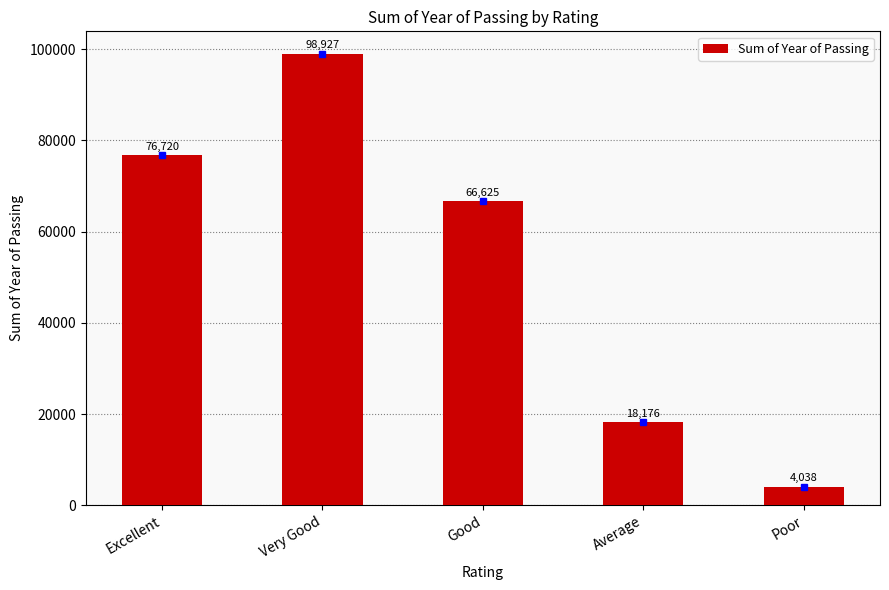

What is the difference between the values at Average and Excellent?

58544